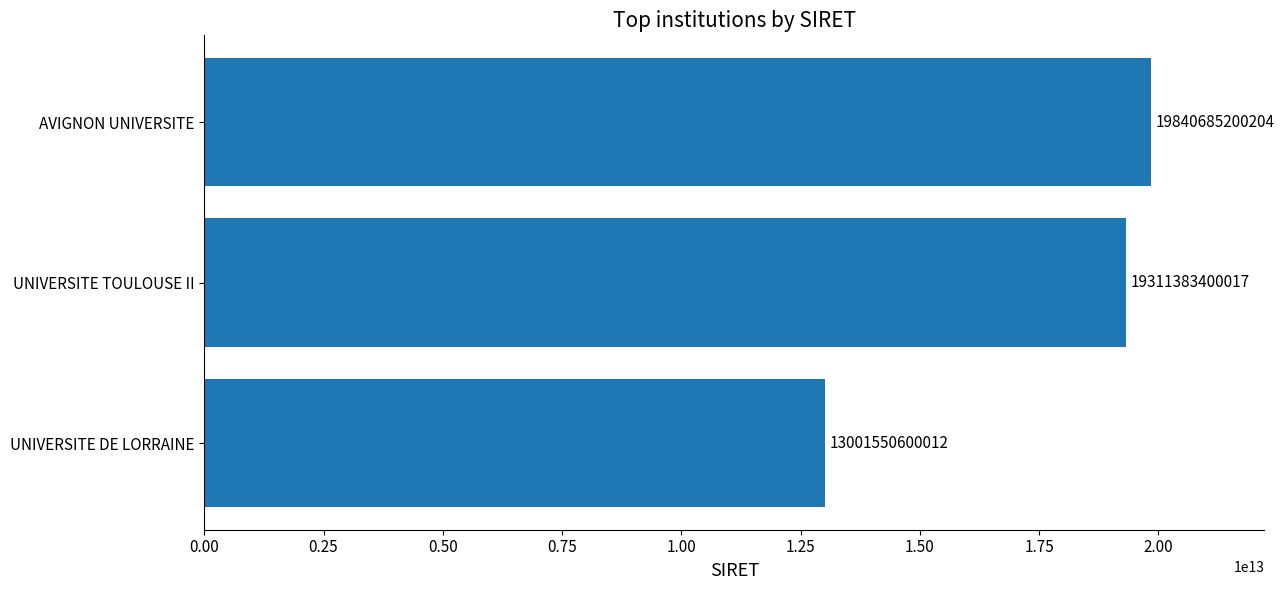

What is the average value?

17384539733411